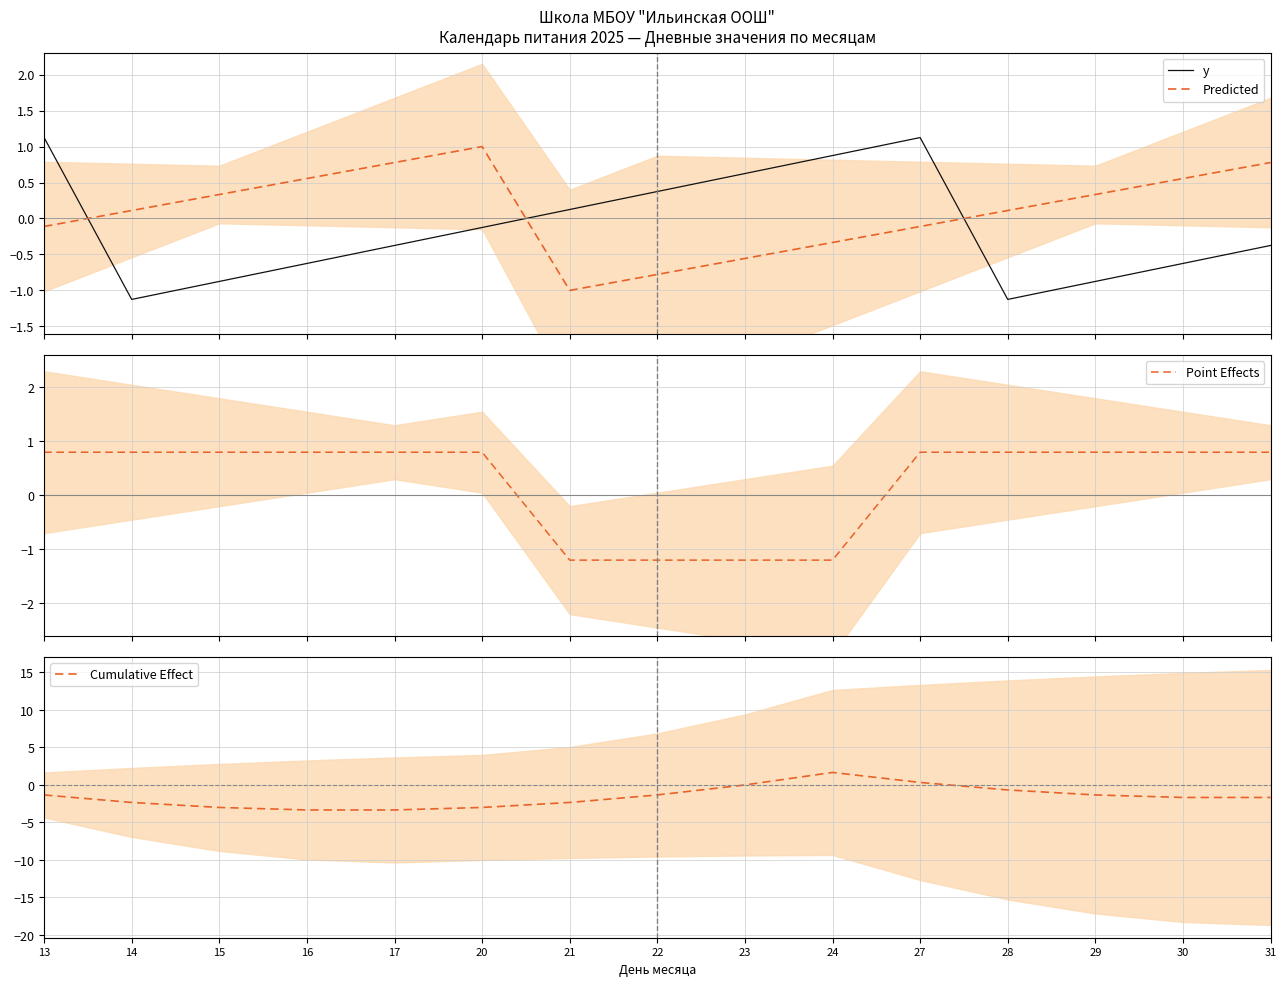

How many categories are shown in the chart?

15